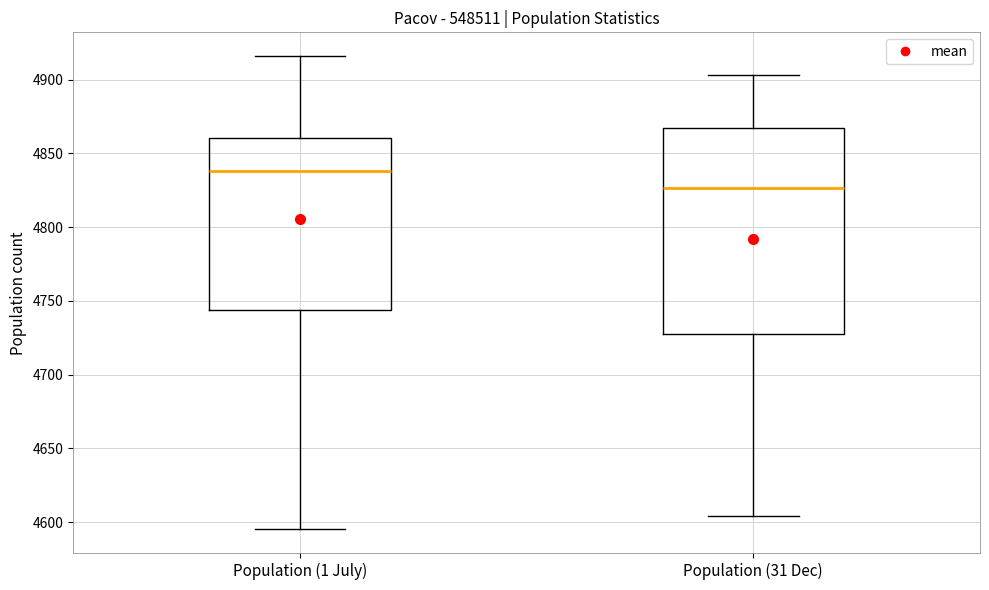

Which box has the lowest median line?

Population (31 Dec)